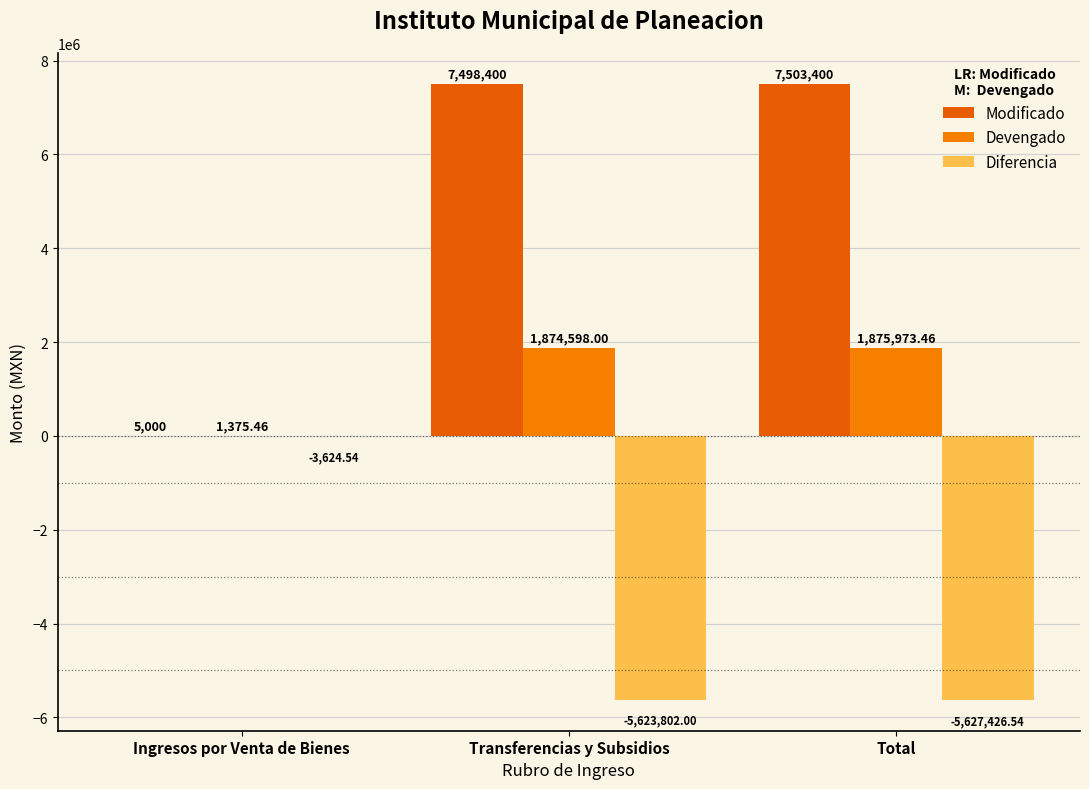

Does the chart contain stacked bars?

No